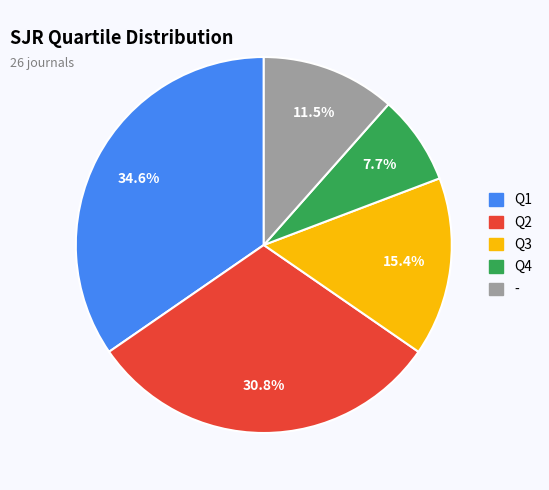

To the nearest percent, what percentage of the pie is Q2?

31%